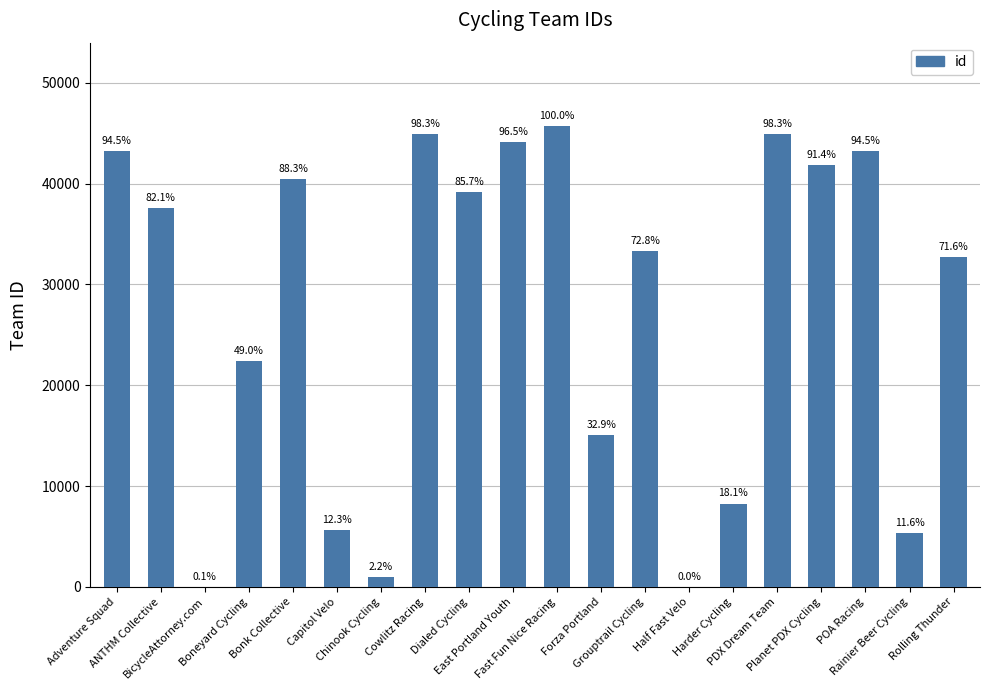

What is the value of the 18th bar from the left?

43210